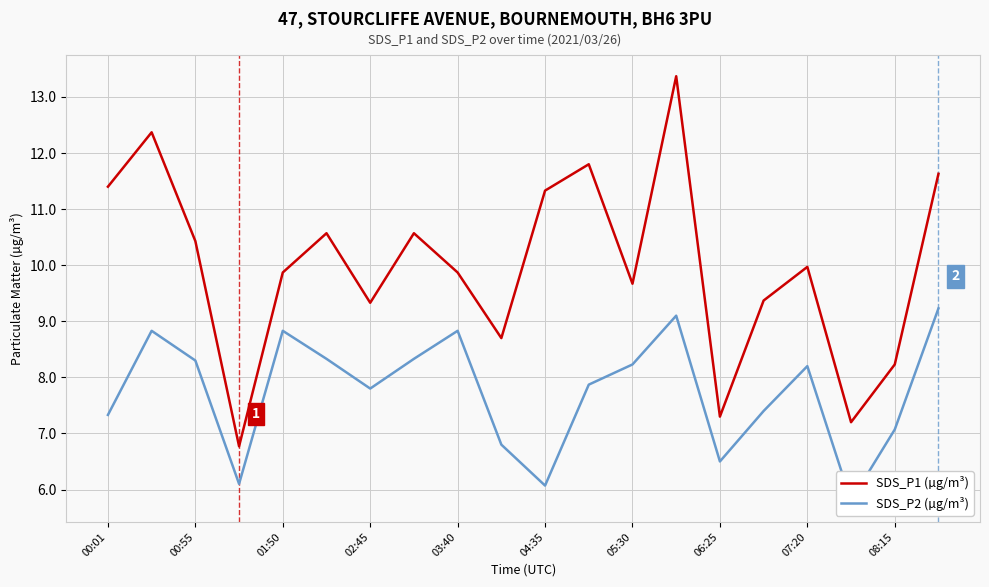

Rank the series by their average value, from highest to lowest.

SDS_P1 (µg/m³), SDS_P2 (µg/m³)